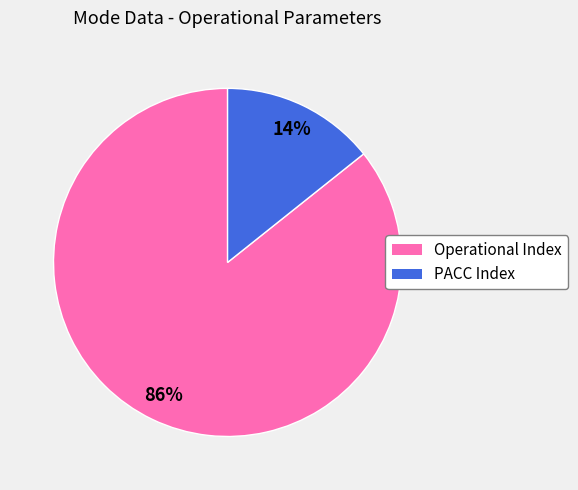

Does any single category account for the majority?

Yes